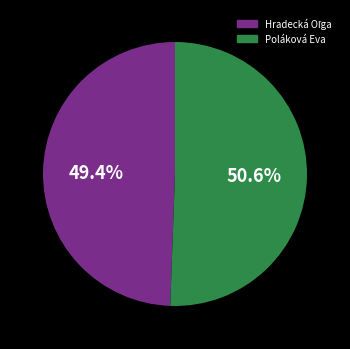

To the nearest percent, what is the difference between the largest and smallest slice percentages?

1%